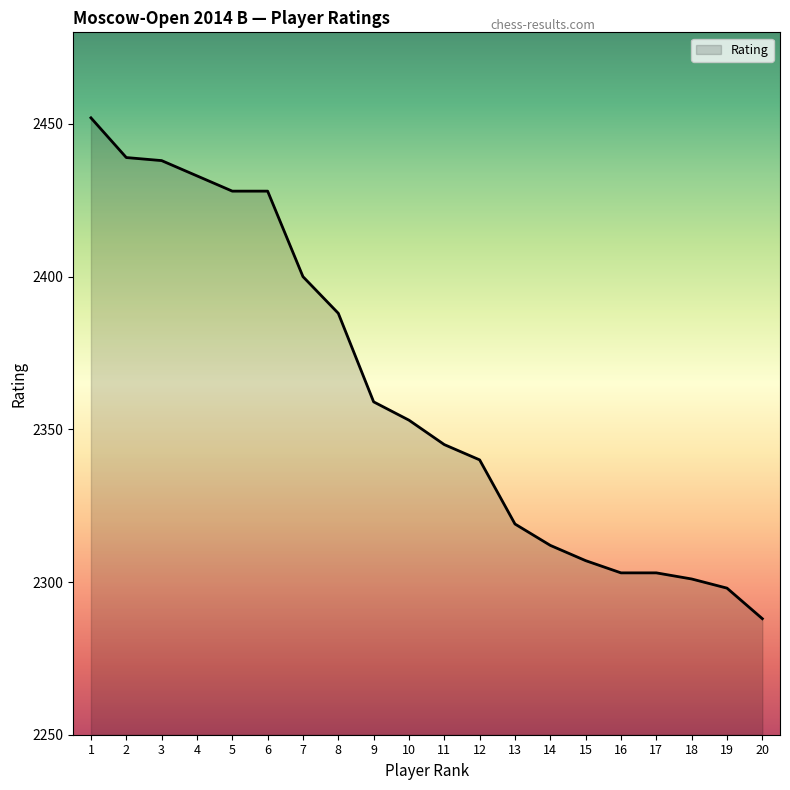

Reading left to right, list all the values displayed in this chart.

2452	2439	2438	2433	2428	2428	2400	2388	2359	2353	2345	2340	2319	2312	2307	2303	2303	2301	2298	2288